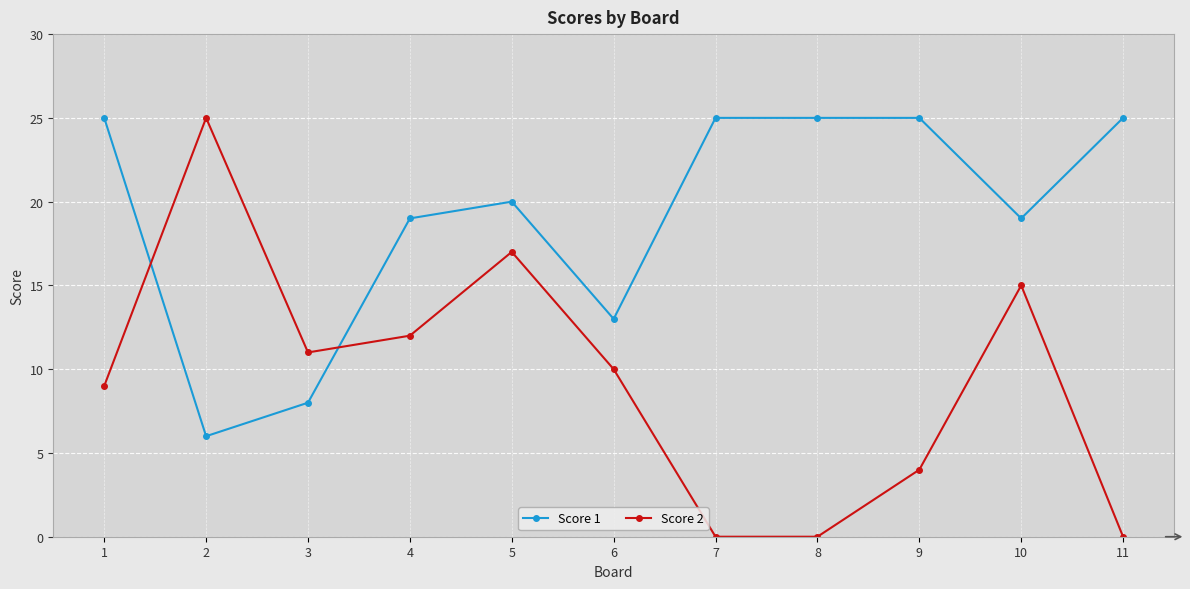

What is the maximum value shown in the chart?

25